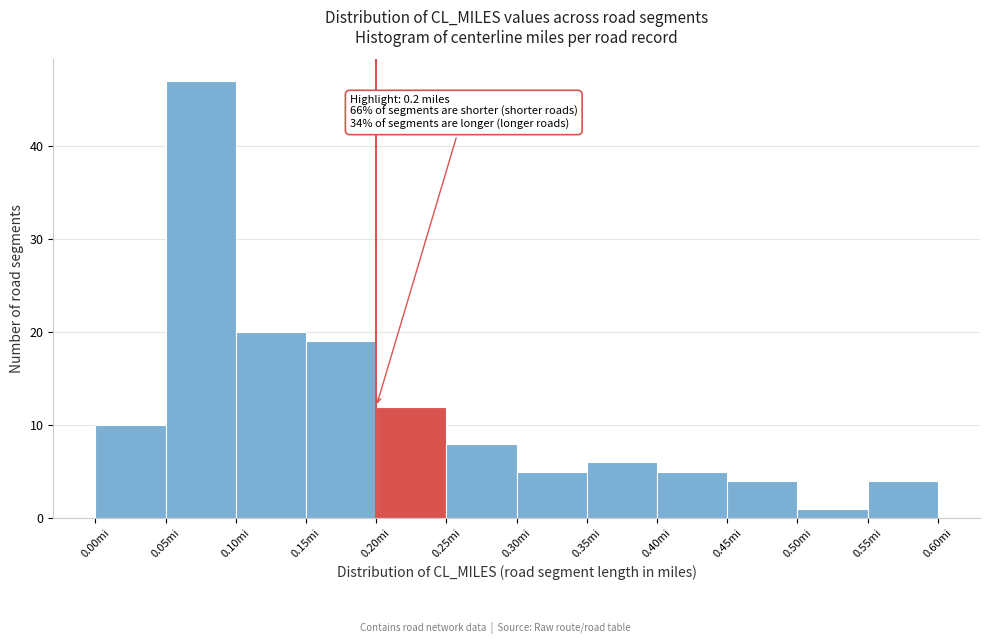

Which range on the x-axis has the tallest bar?

0.05 to 0.10